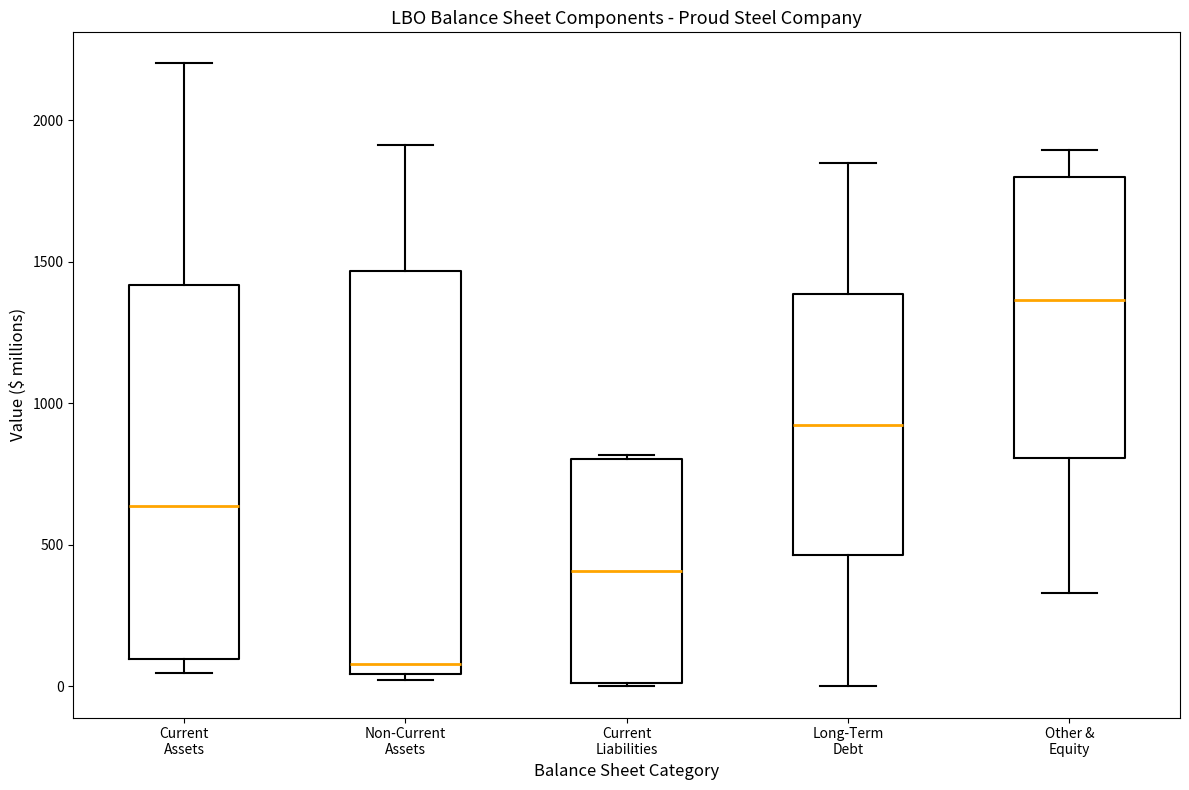

Where does the median line of the box for Current Liabilities sit on the y-axis? The values are not printed on the chart, so give them approximately, as read against the axis.

400